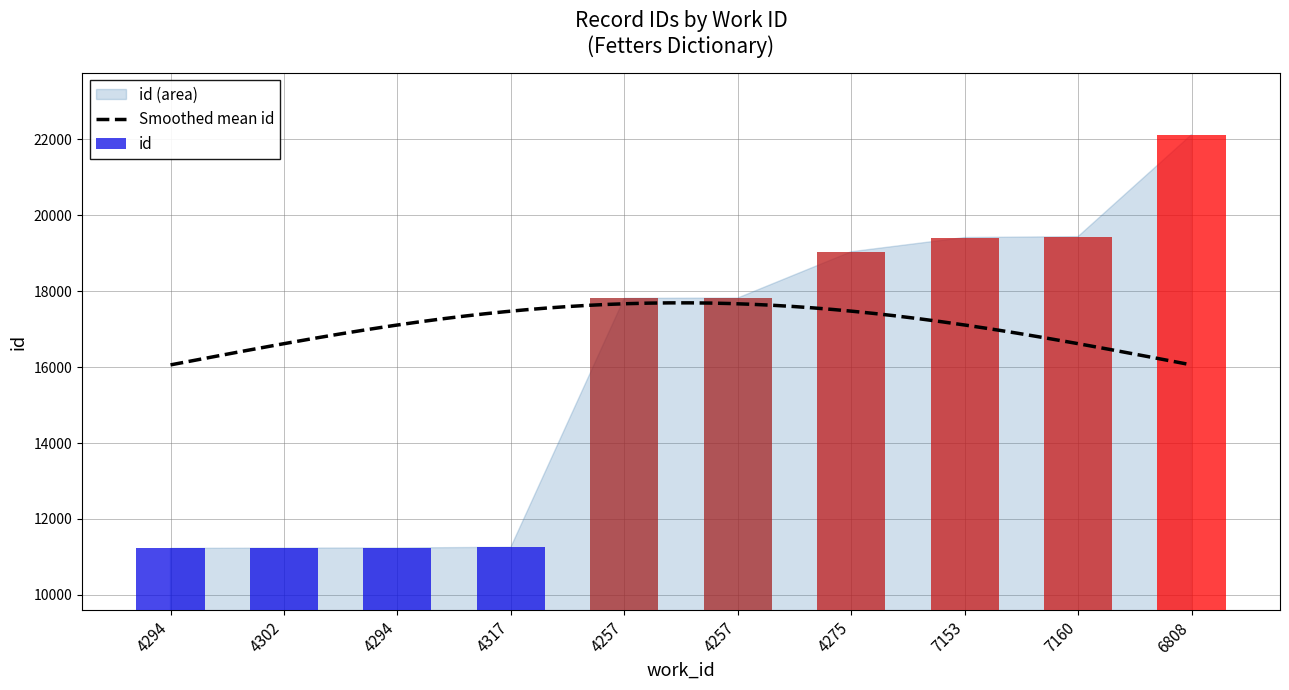

Is it true that the value at 7160 is 26607?

False